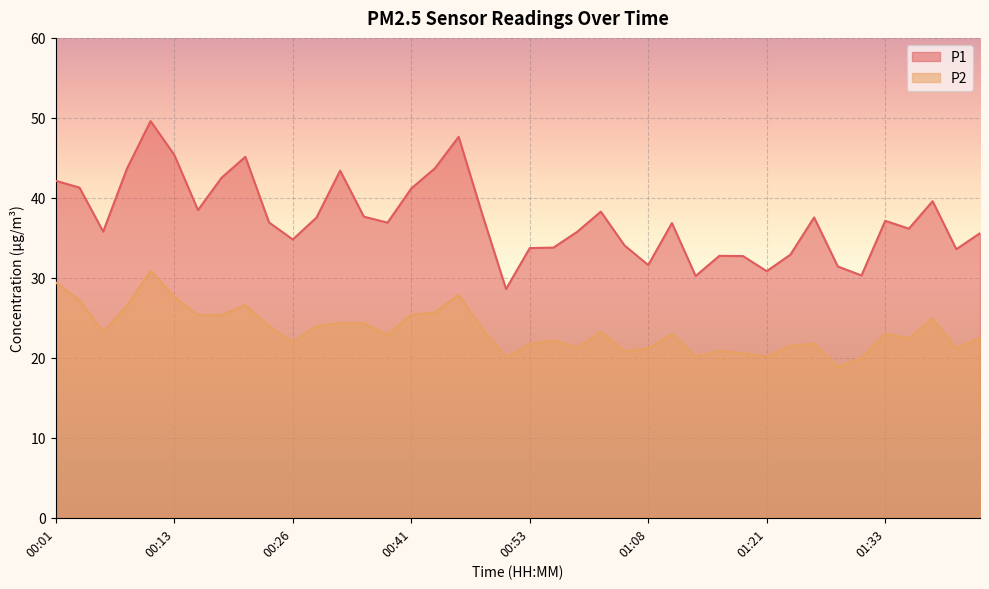

List the labels in order of P1 value, smallest first.

00:50, 01:13, 01:30, 01:21, 01:28, 01:08, 01:18, 01:16, 01:23, 01:40, 00:53, 00:56, 01:06, 00:26, 01:43, 00:58, 00:06, 01:35, 01:11, 00:38, 00:23, 01:33, 00:28, 01:26, 00:36, 00:48, 01:03, 00:16, 01:38, 00:41, 00:03, 00:01, 00:18, 00:33, 00:08, 00:43, 00:21, 00:13, 00:46, 00:11